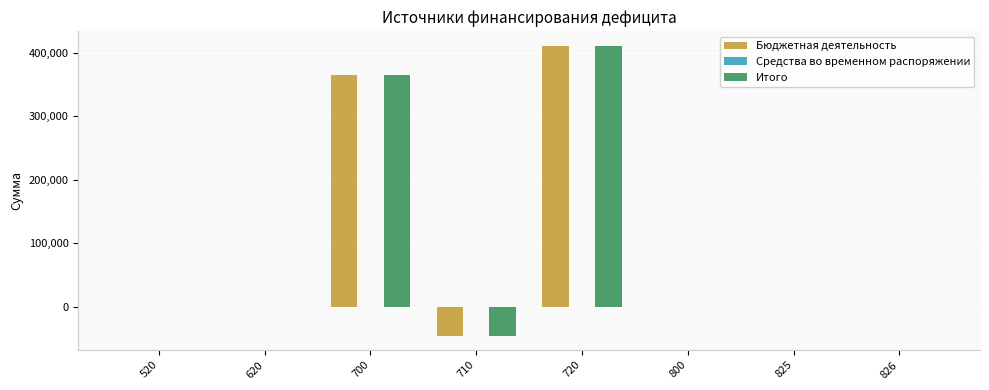

What is the maximum value shown in the chart?

411301.5